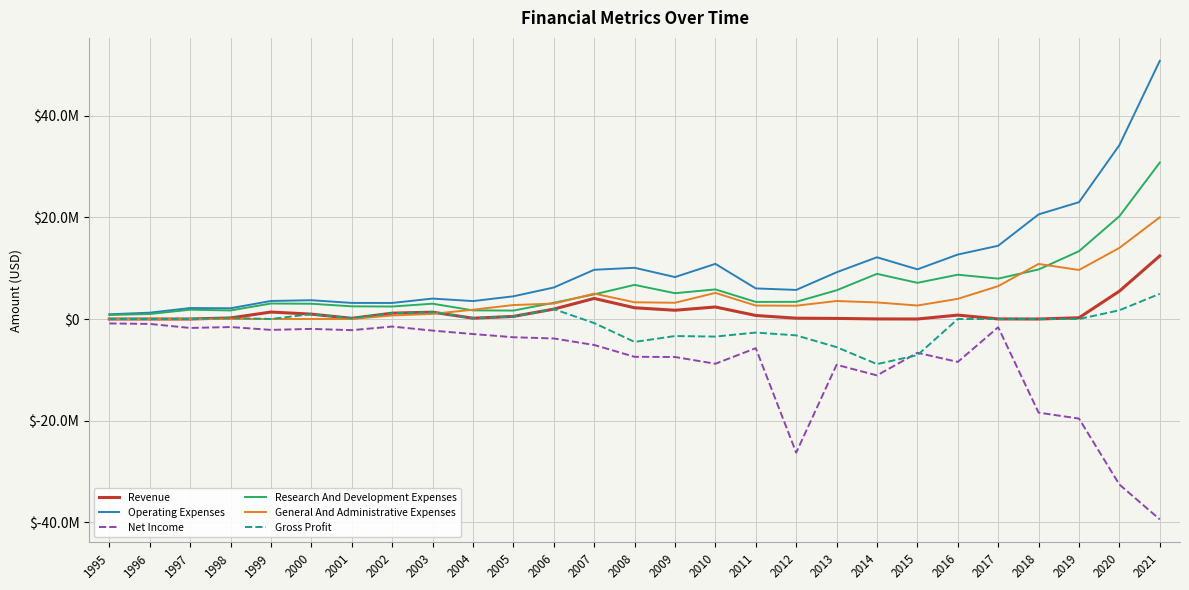

What is the difference between the Net Income values at 2007 and 2012?

21176000